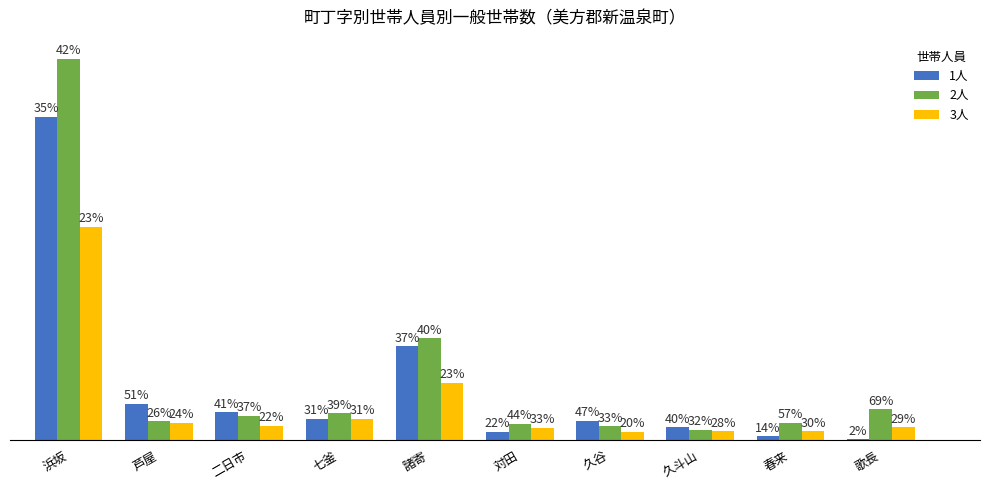

Which category has the lowest value in the 2人 series?

久斗山